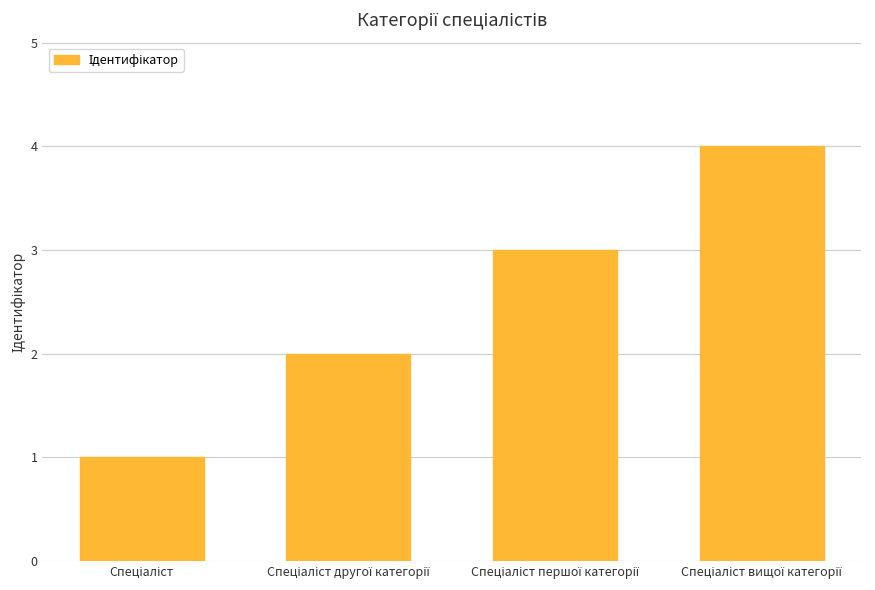

What is the maximum value shown in the chart?

4